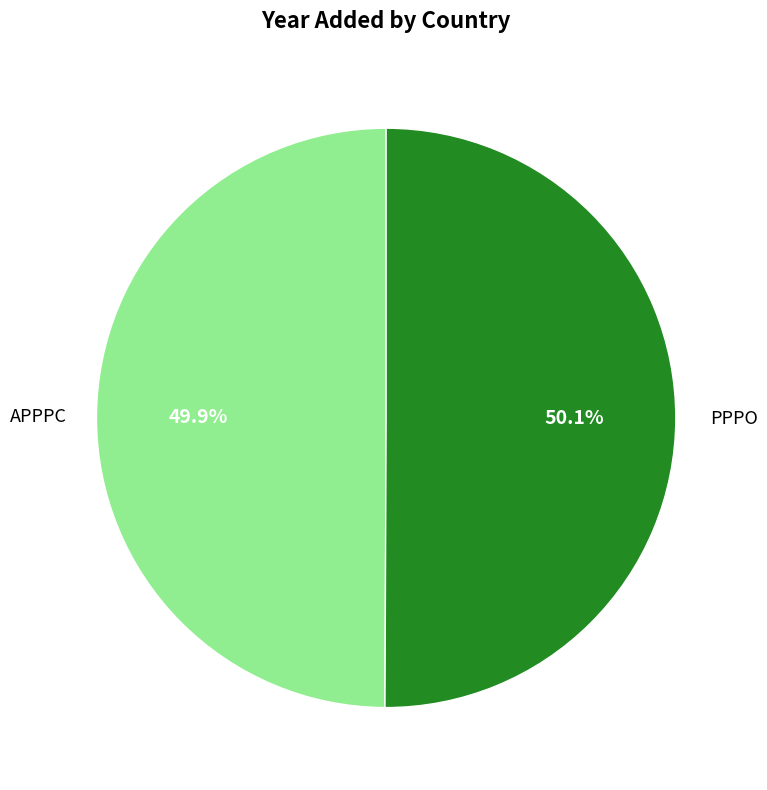

Does any single category account for the majority?

Yes